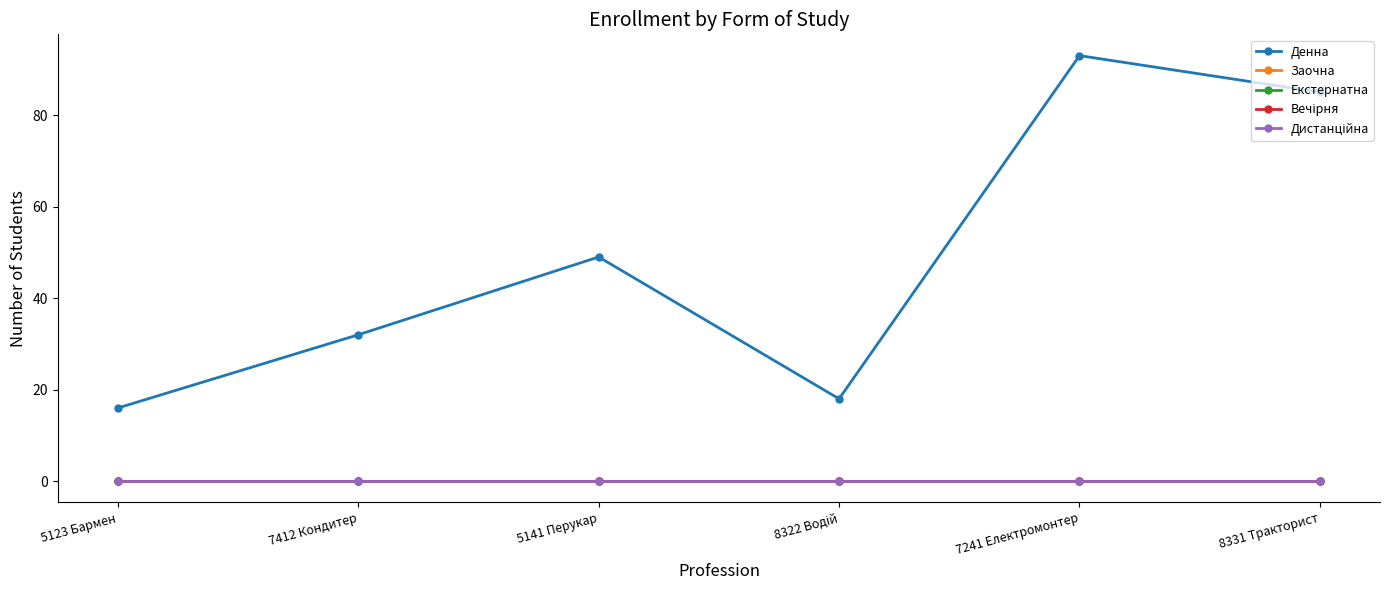

What is the total value across all series at 7241 Електромонтер?

93